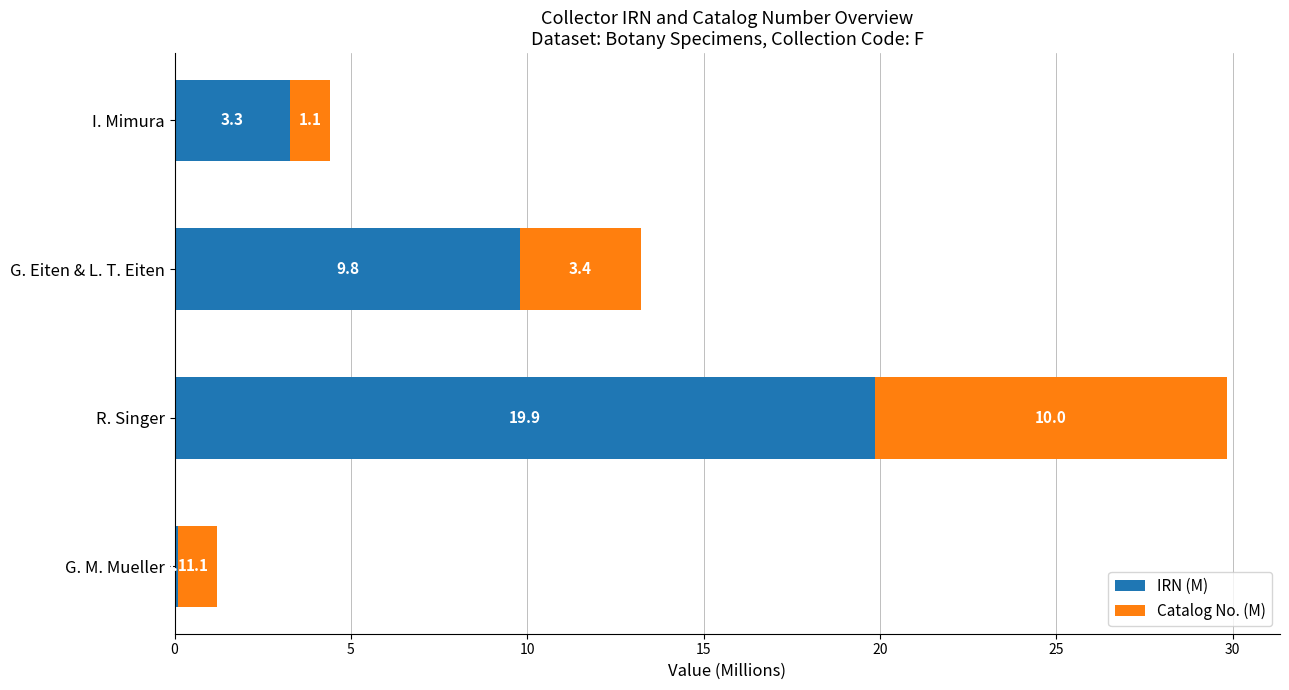

The IRN (M) series shows 9.8 at G. Eiten & L. T. Eiten. True or false?

True